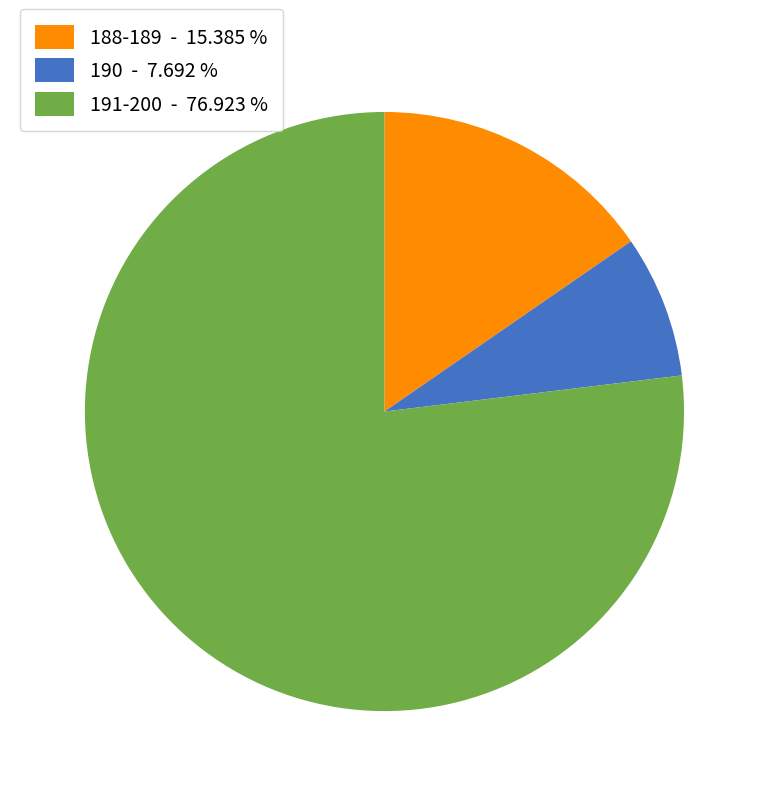

Which has a higher value, 190 - 7.692 % or 191-200 - 76.923 %?

191-200 - 76.923 %